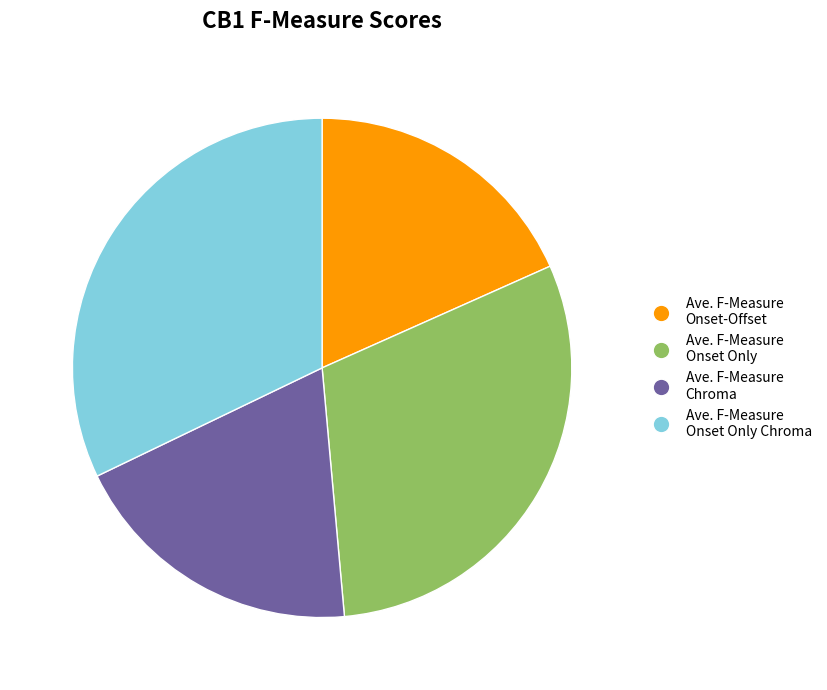

What percentage is the Ave. F-Measure Onset Only Chroma slice, to the nearest percent?

32%